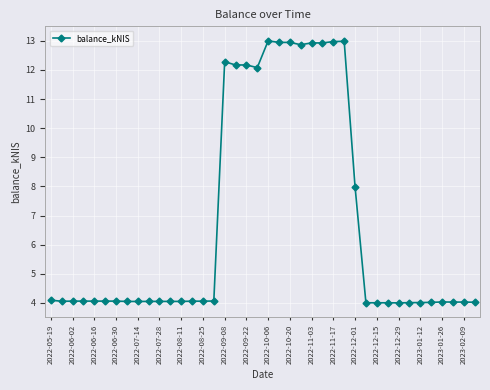

What is the difference between the maximum and minimum values?

9.0